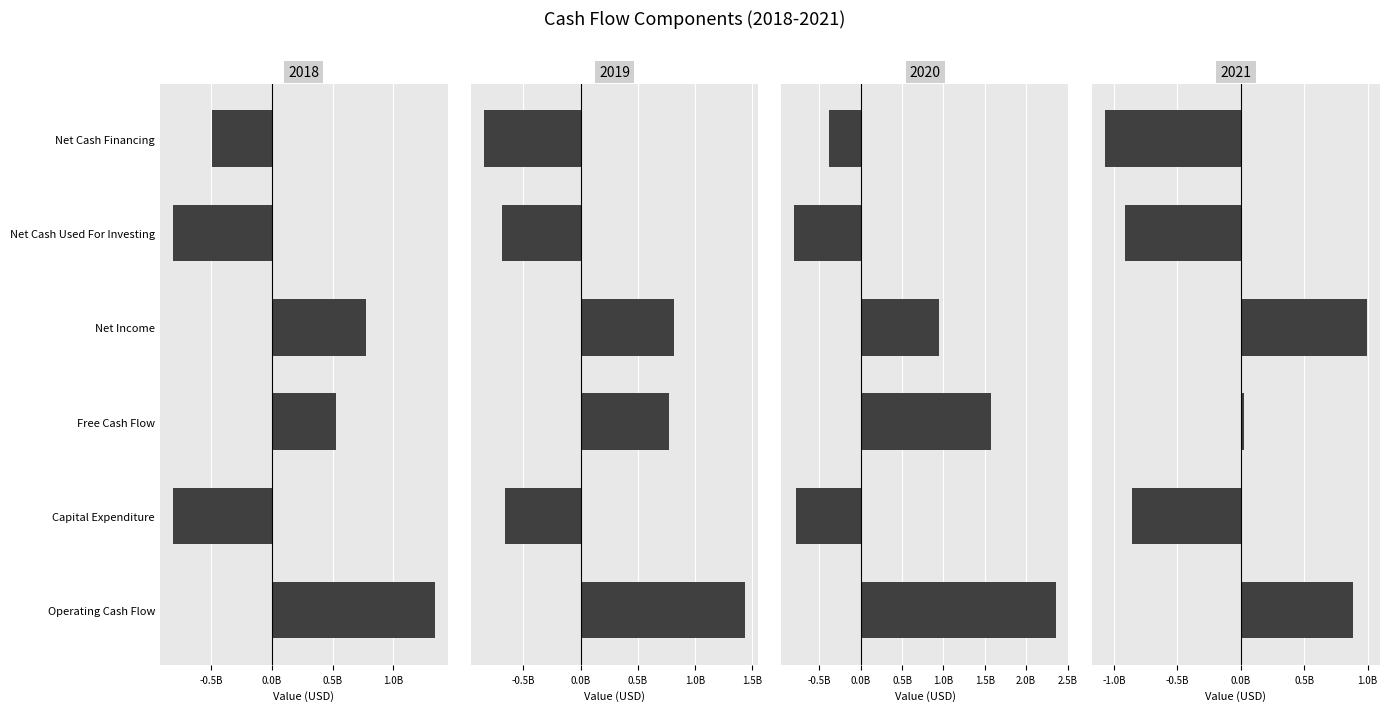

What is the difference between the maximum and minimum values in the Capital Expenditure series?

192141000